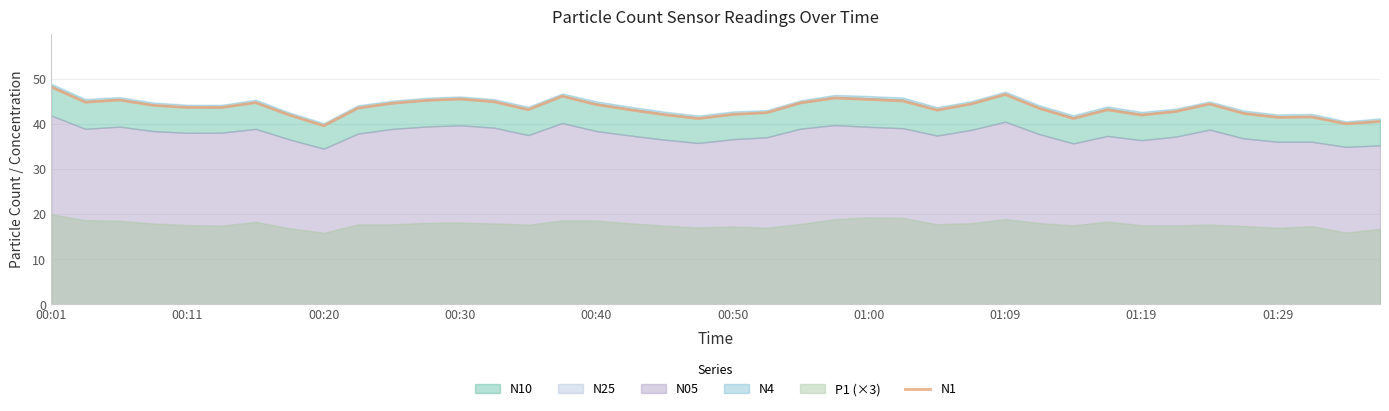

What is the greatest value displayed?

48.2